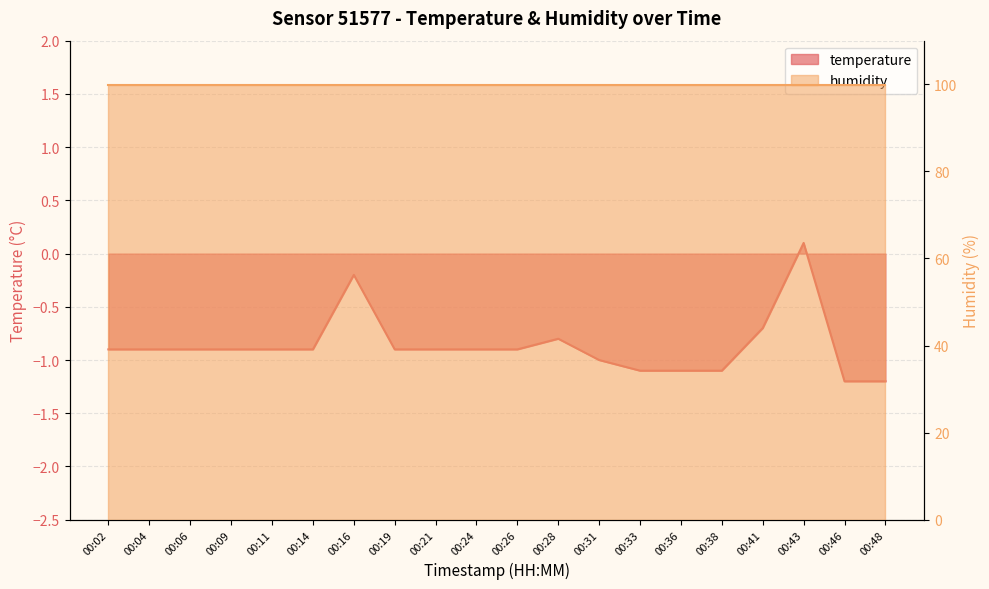

What is the sum of all values?

-17.3